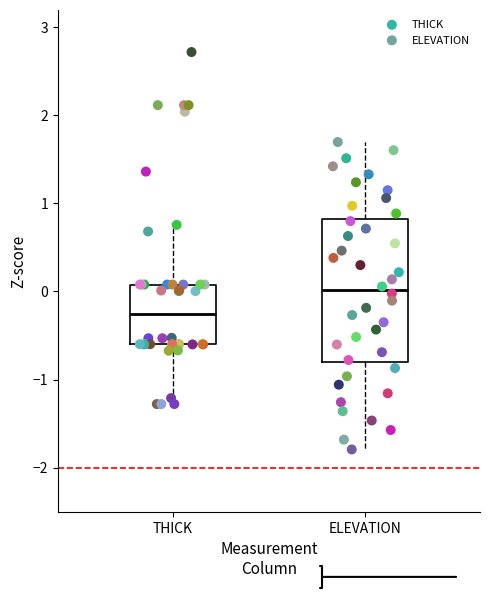

Which box has the lowest median line?

THICK